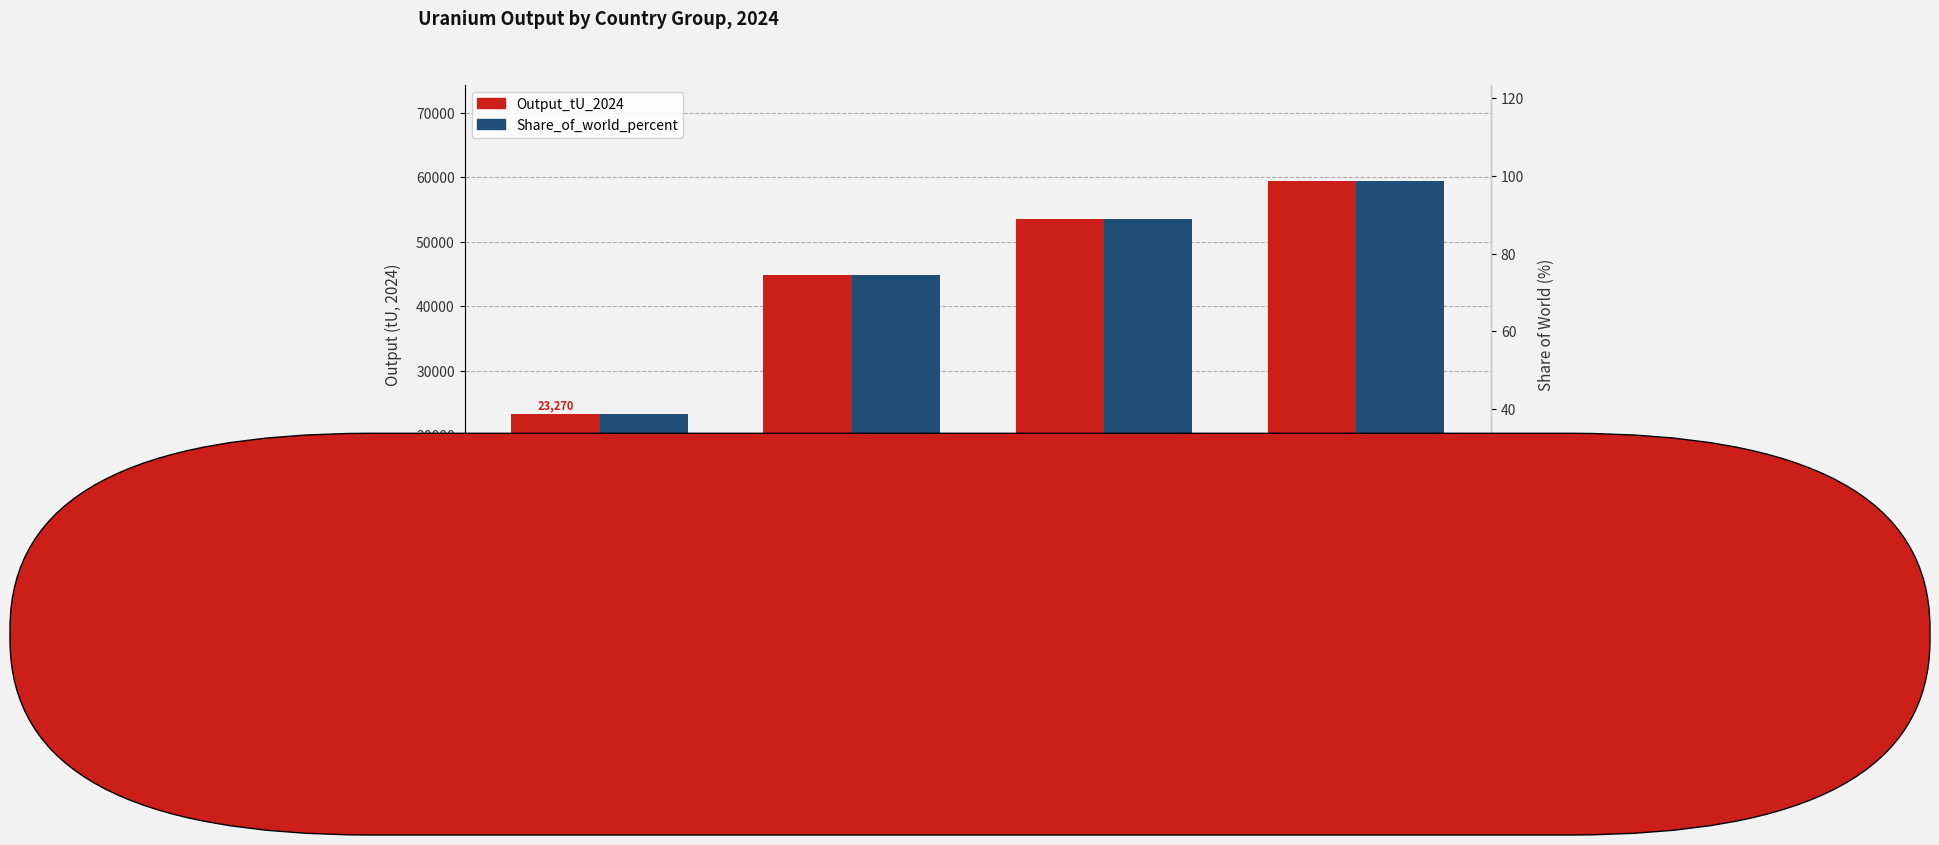

Between Top 3
(Kazakhstan +
Canada + Namibia) and Top 5
(add Australia +
Uzbekistan), which series saw the biggest shift?

Output_tU_2024